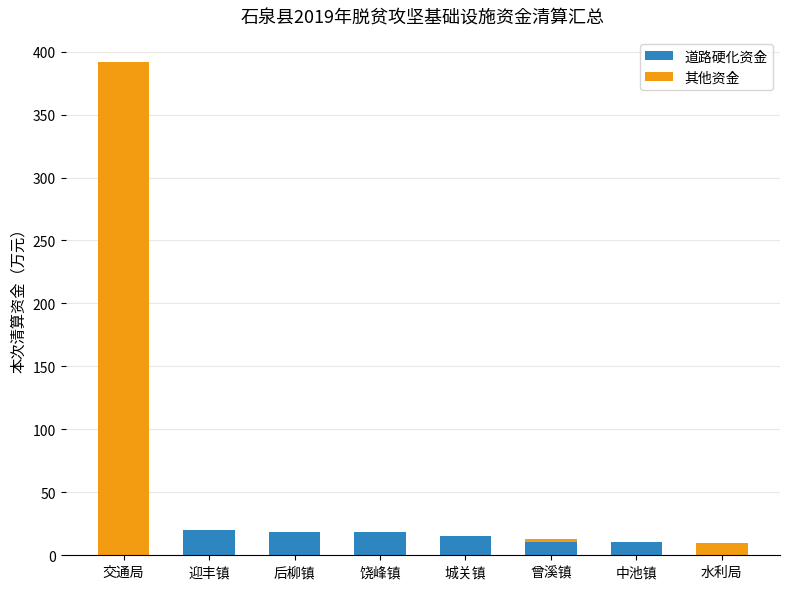

The value of 道路硬化资金 at 曾溪镇 is 10.4. True or false?

True